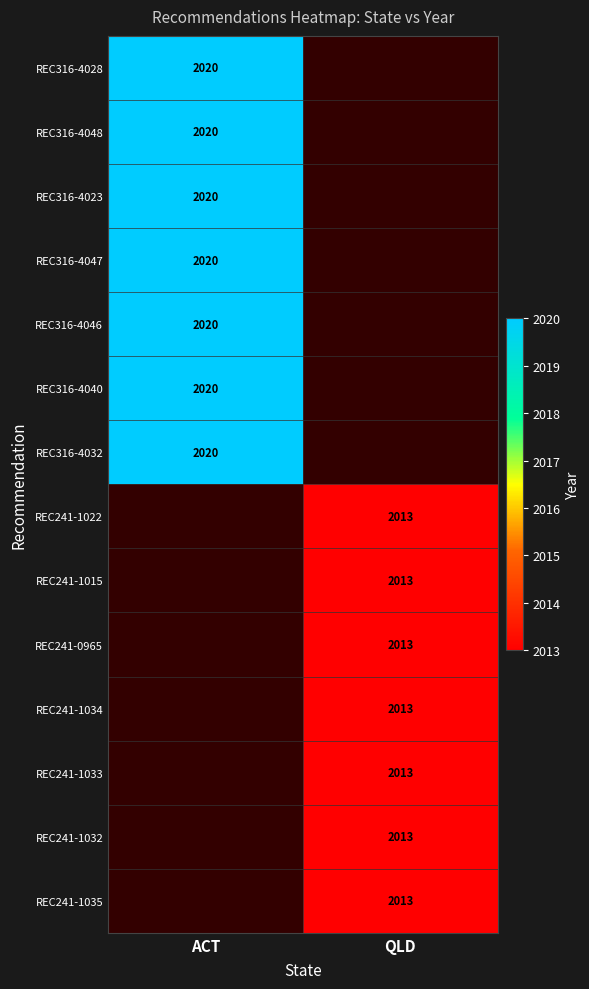

Which has a higher value, QLD or ACT?

ACT